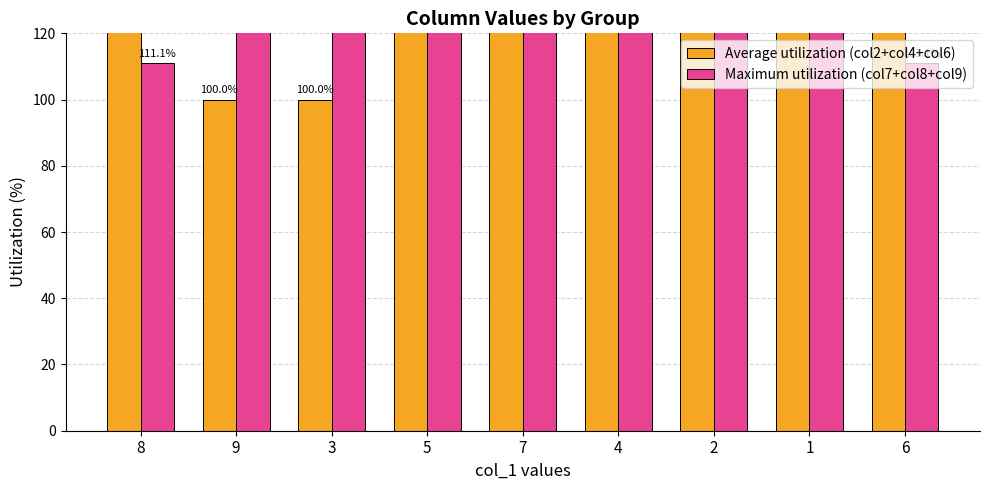

Read the Maximum utilization (col7+col8+col9) value at 1.

233.3